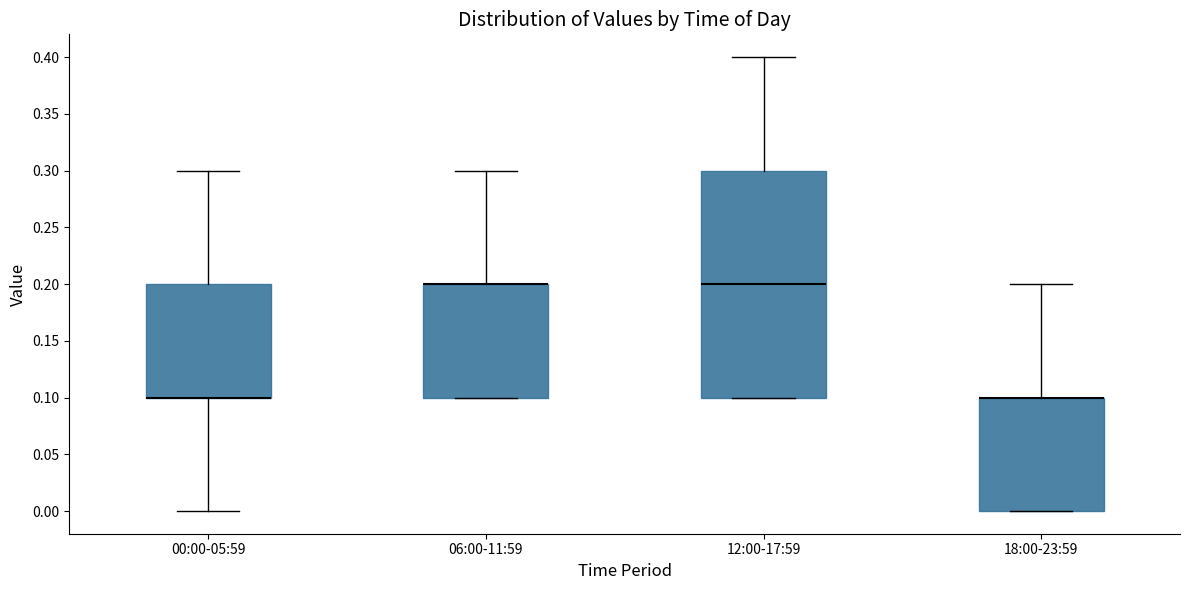

Reading left to right, read every box against the y-axis: the position of its median line, the range the box covers, and the ends of its whiskers. The values are not printed on the chart, so give them approximately, as read against the axis.

00:00-05:59: median 0.1 (drawn on the box's lower edge), box 0.1 to 0.2, whiskers 0.0 to 0.3
06:00-11:59: median 0.2 (drawn on the box's upper edge), box 0.1 to 0.2, whiskers 0.1 to 0.3
12:00-17:59: median 0.2, box 0.1 to 0.3, whiskers 0.1 to 0.4
18:00-23:59: median 0.1 (drawn on the box's upper edge), box 0.0 to 0.1, whiskers 0.0 to 0.2